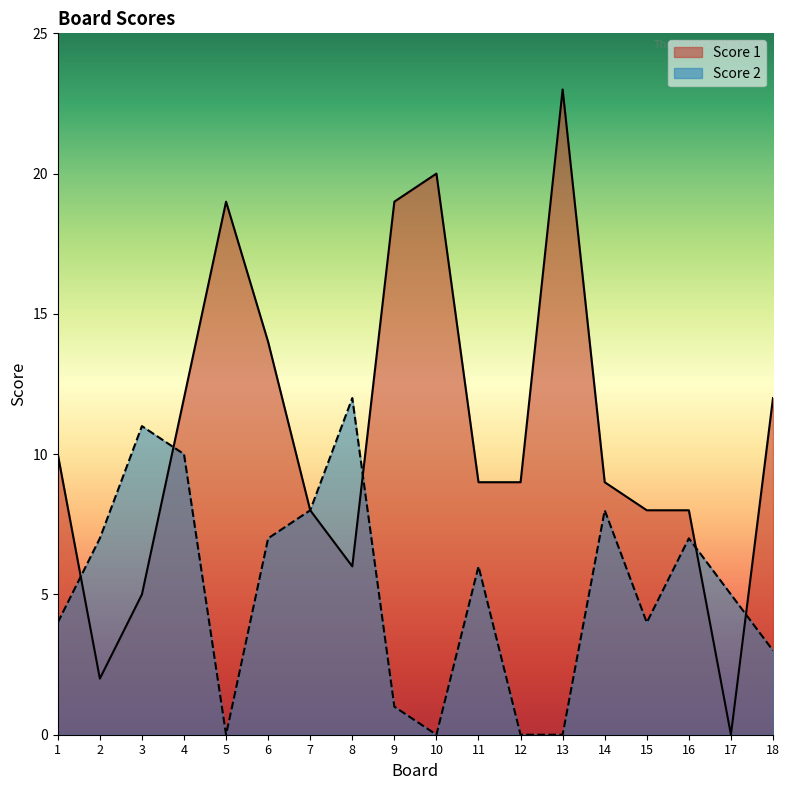

The Score 2 series shows 5 at 17. True or false?

True